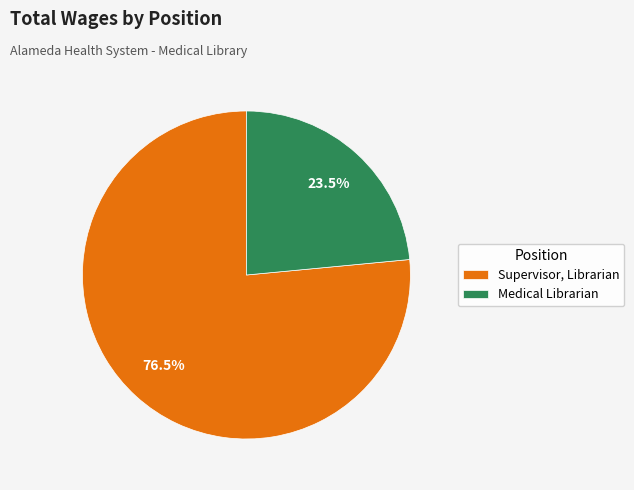

Rank the categories by value from lowest to highest.

Medical Librarian, Supervisor, Librarian